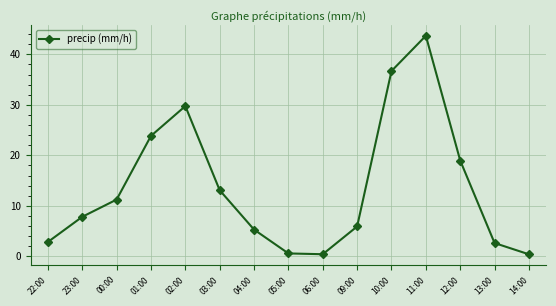

What is the label of the 3rd point from the right?

12:00